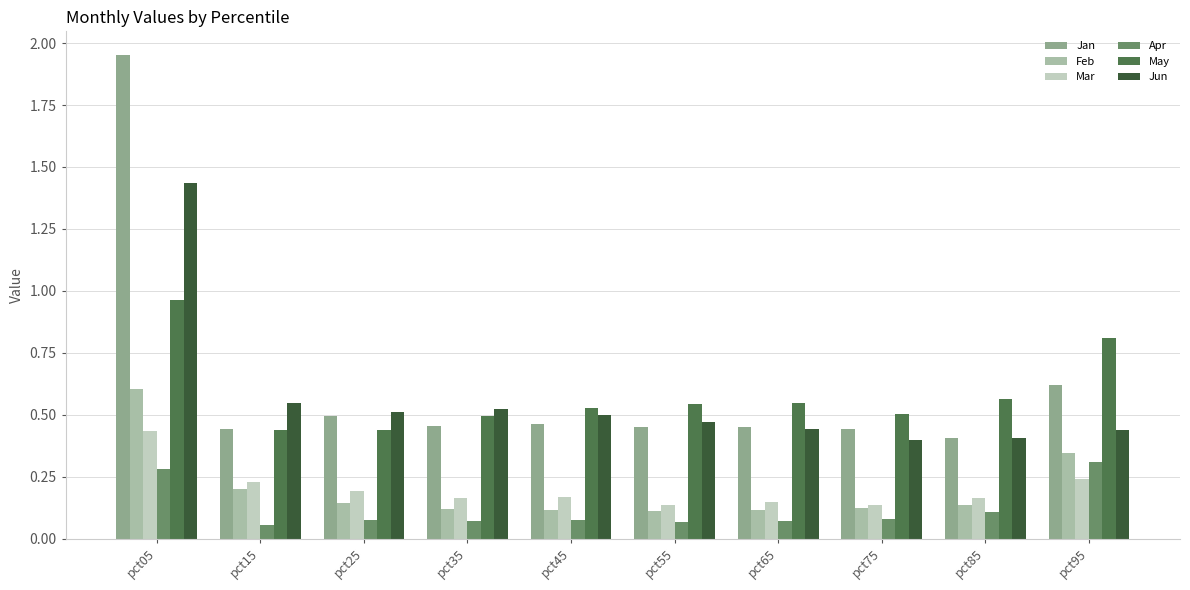

How many groups of bars are there?

10